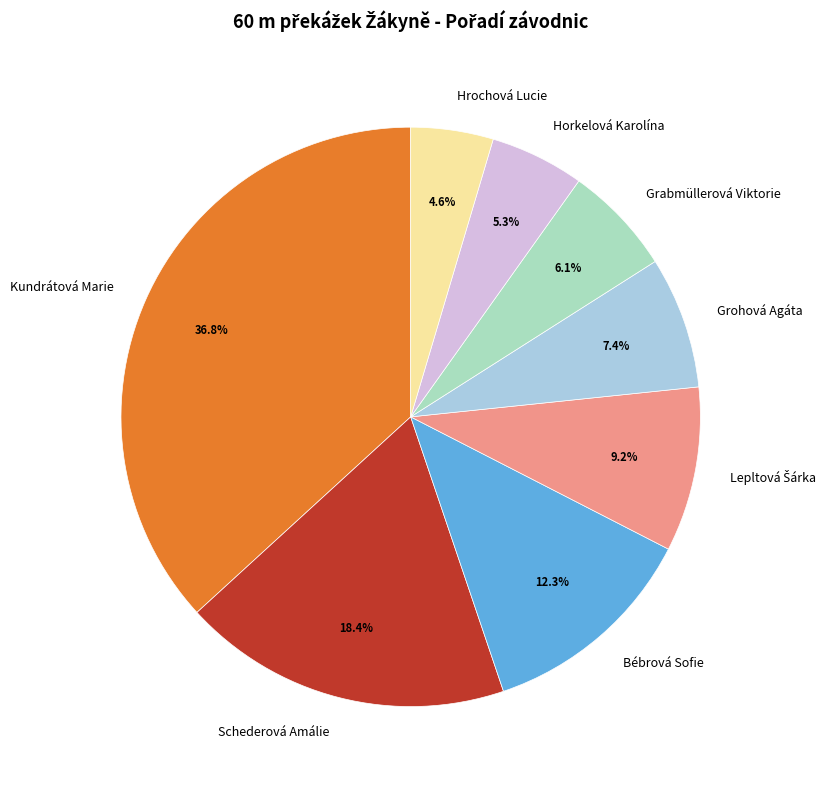

What is the total percentage of Schederová Amálie and Bébrová Sofie?

30.7%